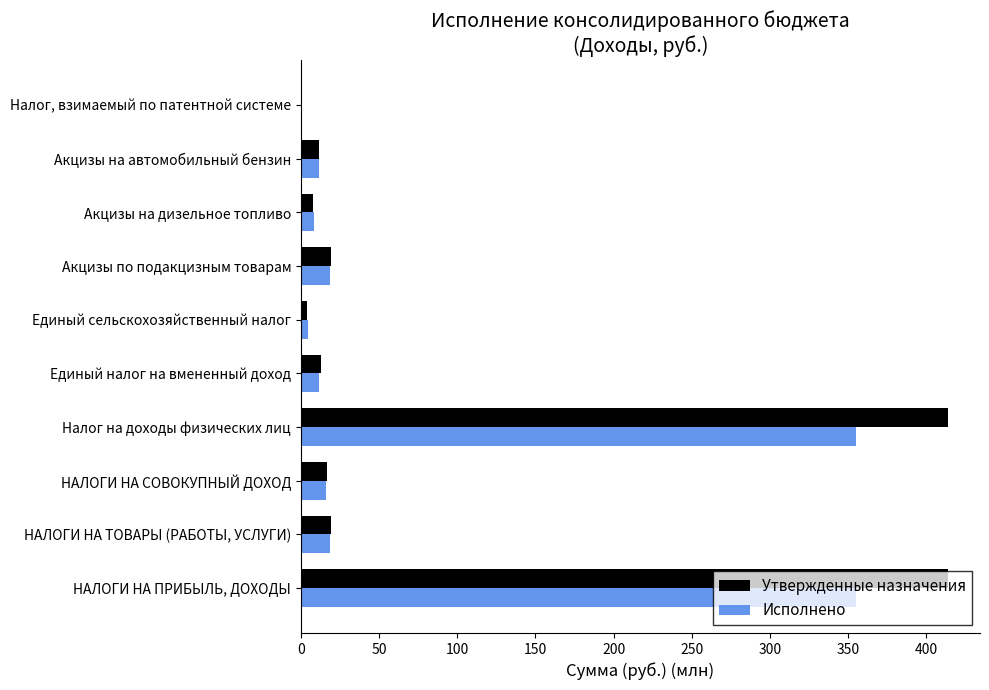

How many data points in Исполнено are above 15?

5